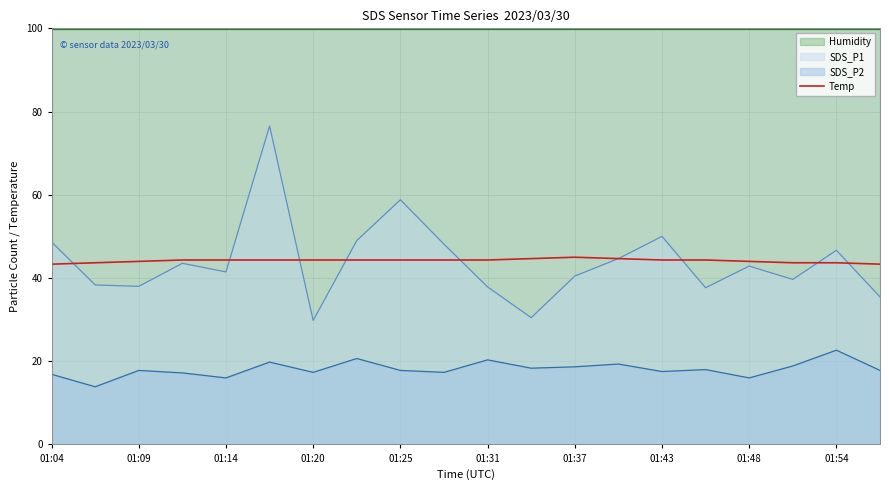

How many data points are less than 44?

5